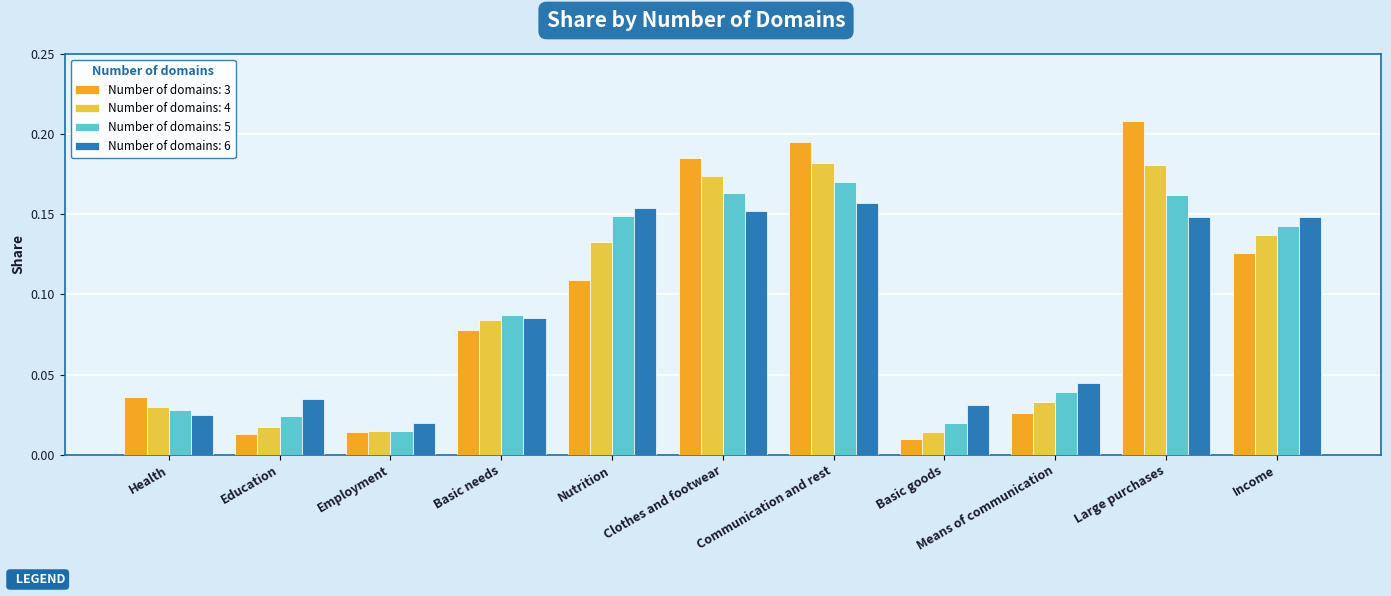

What is the sum of the Number of domains: 4 values at Large purchases and Communication and rest?

0.4